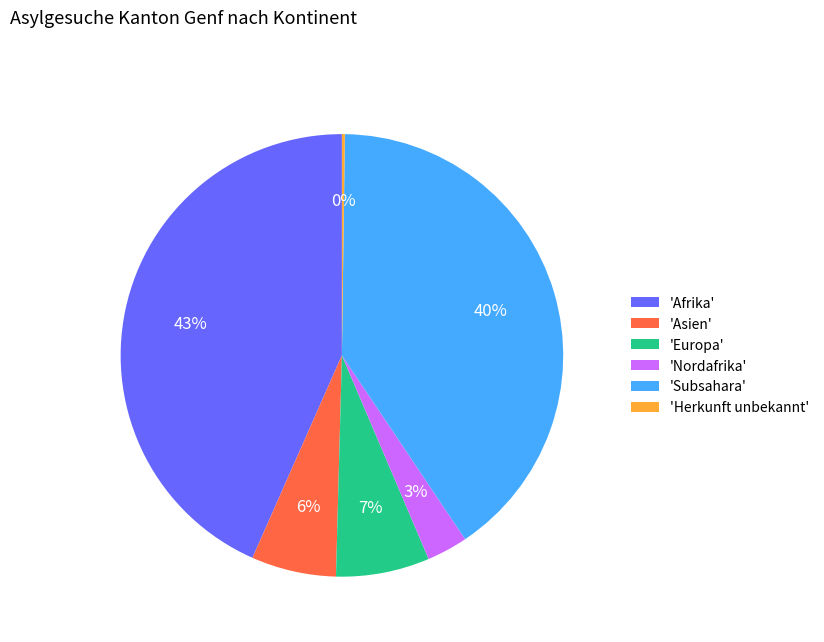

To the nearest percent, what is the combined percentage of 'Nordafrika' and 'Afrika'?

46%